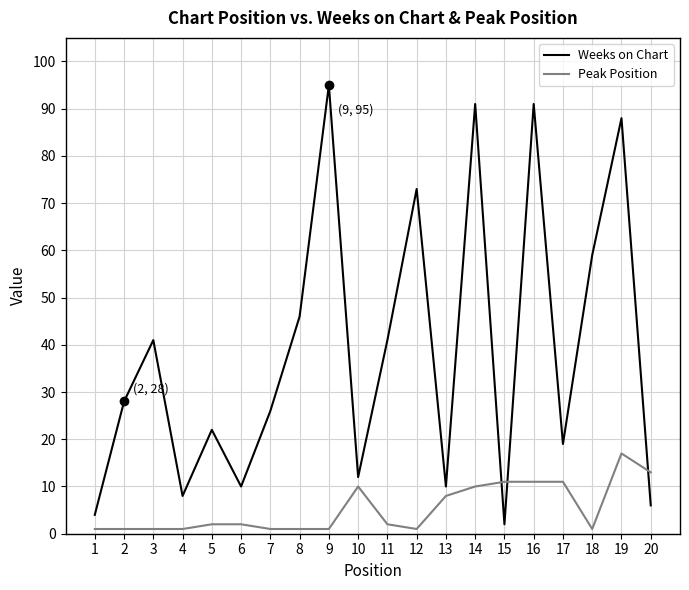

Is this an area chart (filled region under the line)?

No